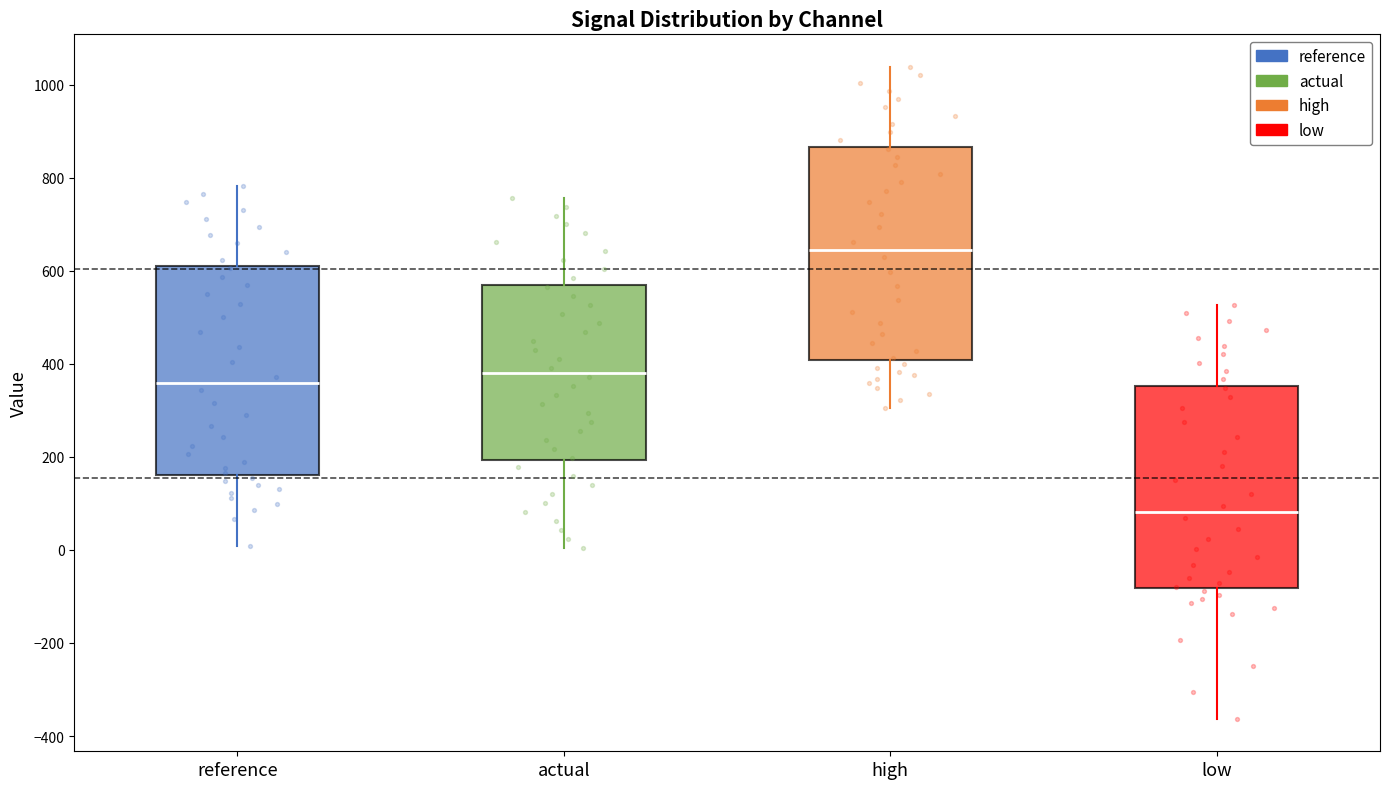

Where is the upper edge of the box for high on the y-axis? The values are not printed on the chart, so give them approximately, as read against the axis.

860